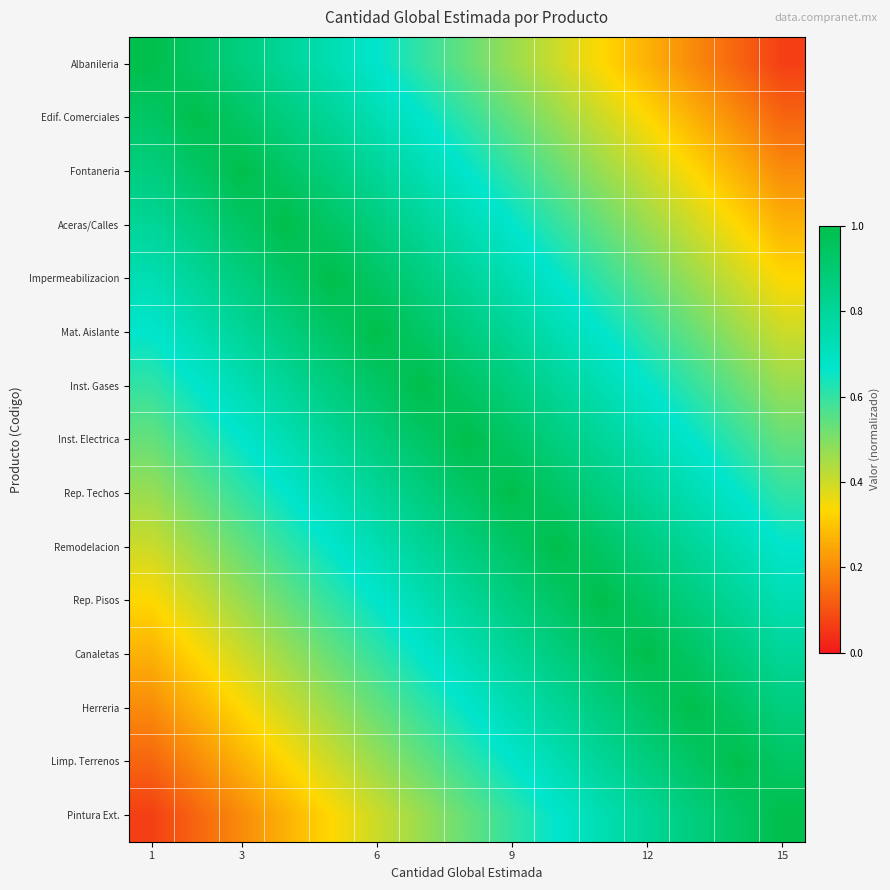

At which category is the sum across all series the highest?

7